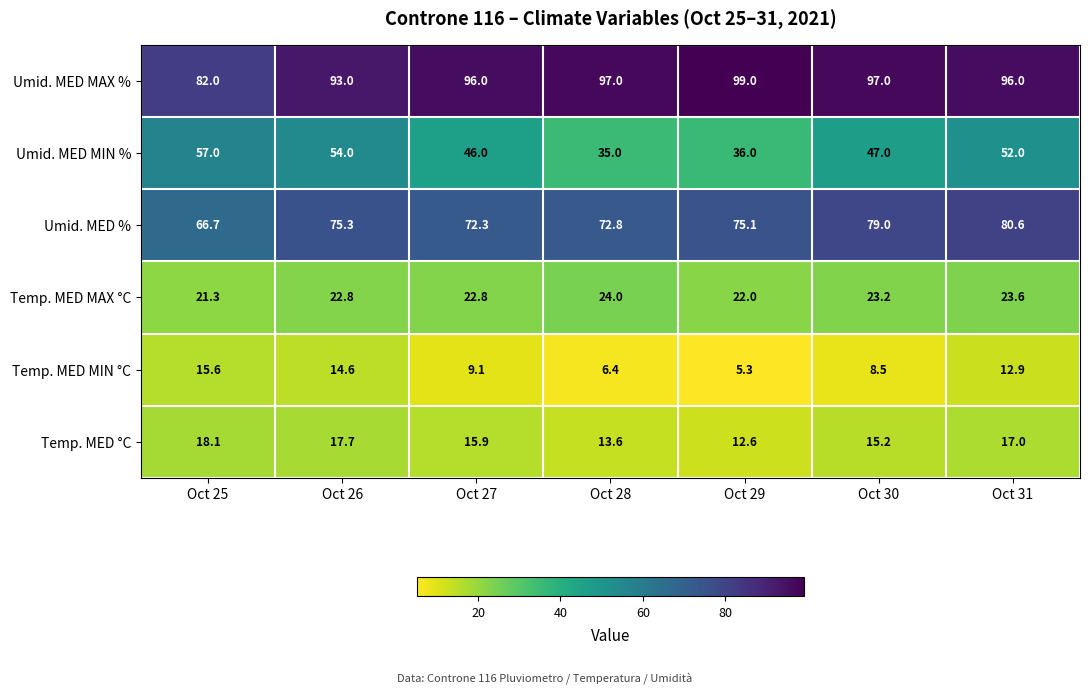

Read the Umid. MED MAX % value at Oct 26.

93.0